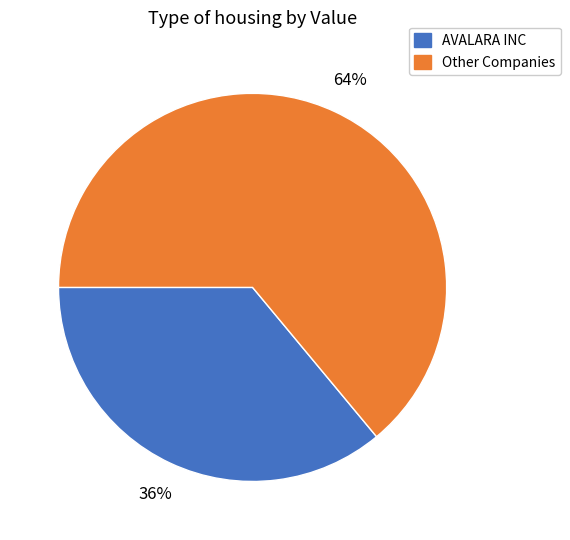

To the nearest percent, what is the difference between the largest and smallest slice percentages?

28%